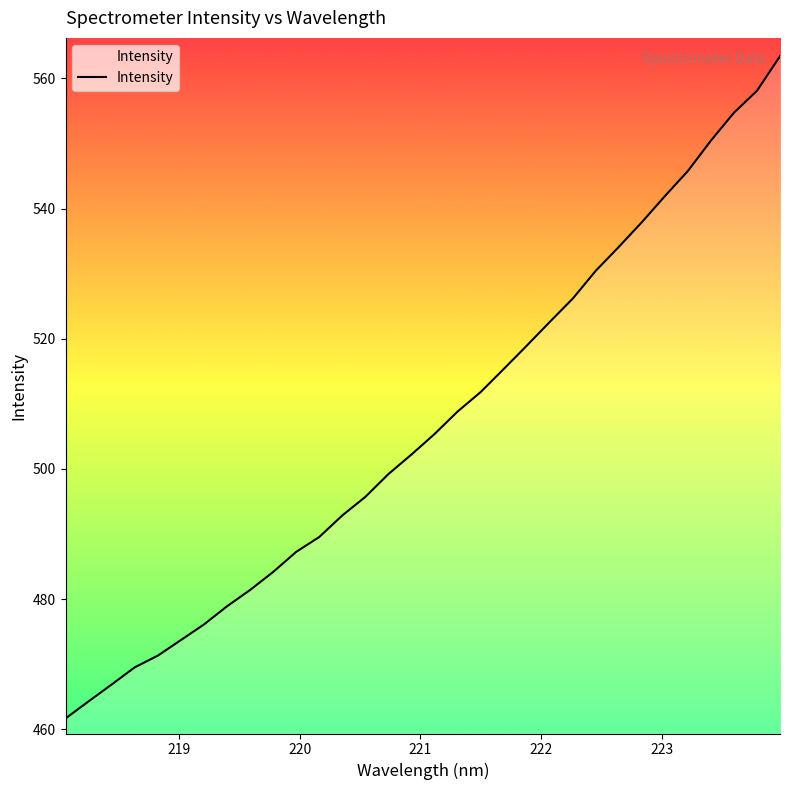

What is the maximum value shown in the chart?

563.4